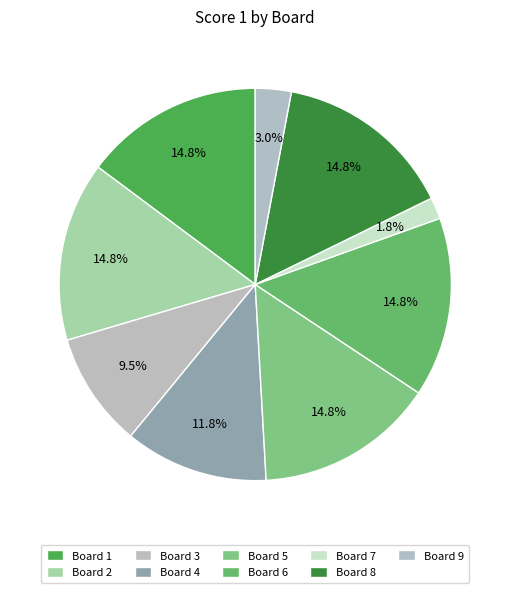

How many segments does this pie chart have?

9